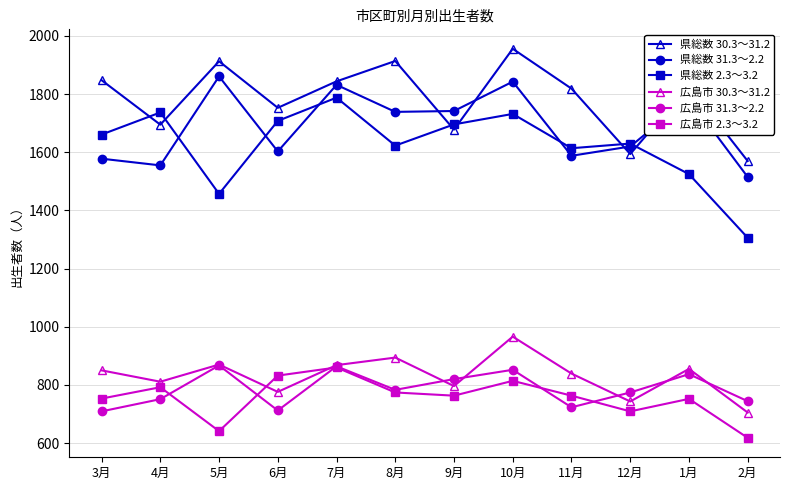

What is the minimum value for 広島市 31.3～2.2?

709